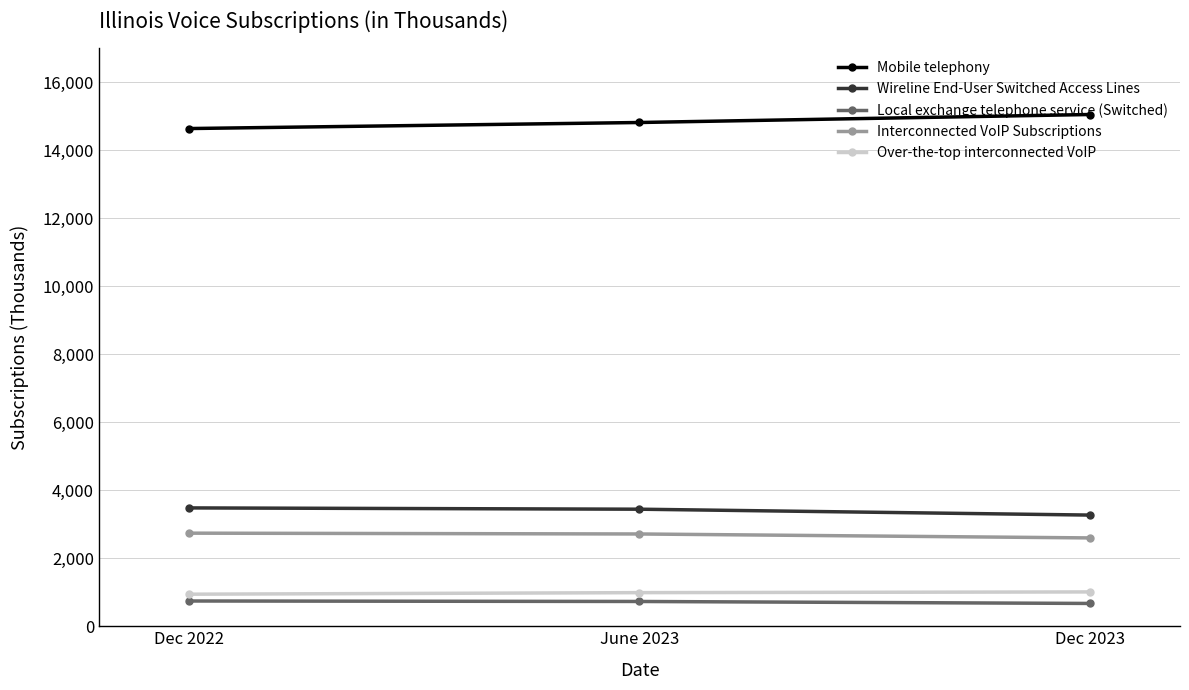

What is the maximum value for Local exchange telephone service (Switched)?

743